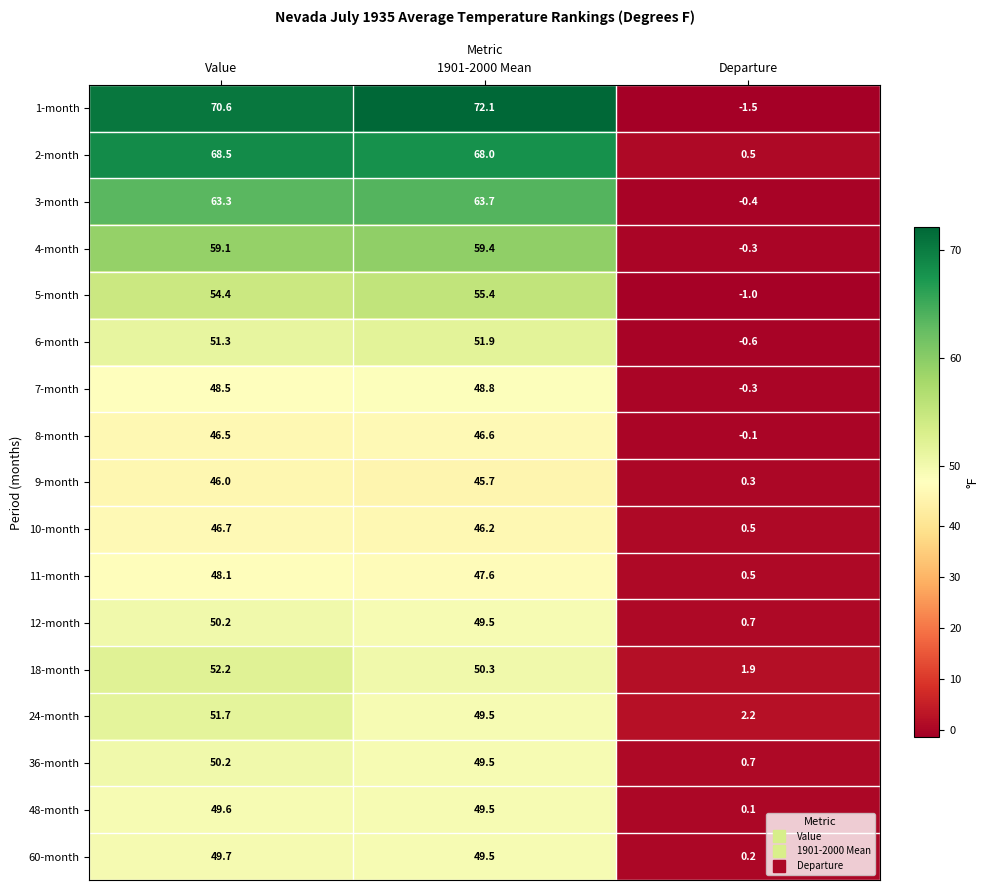

What is the sum of all 10-month values?

93.4